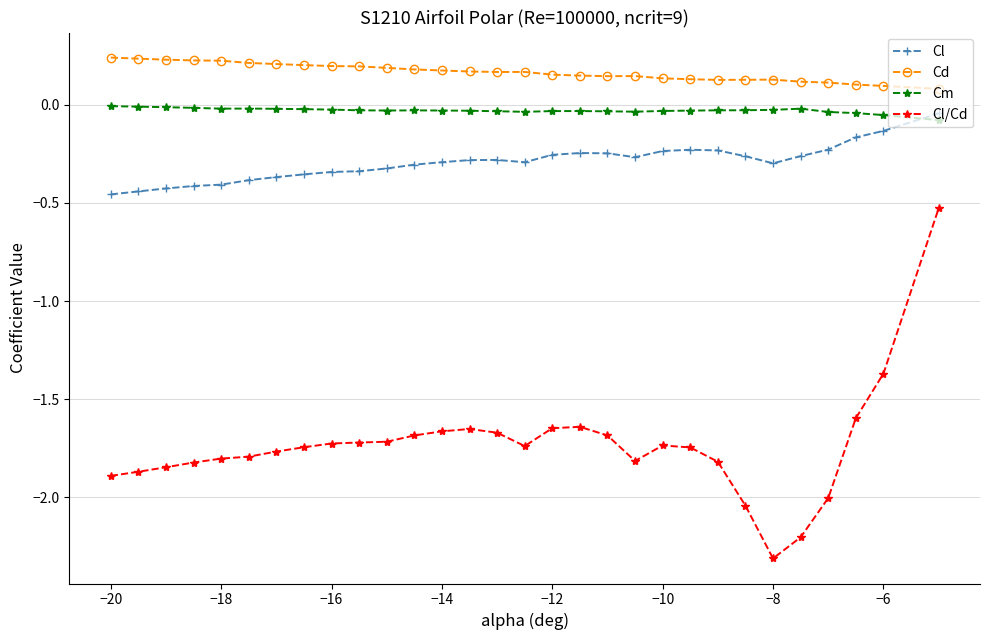

What is the smallest value displayed?

-2.3